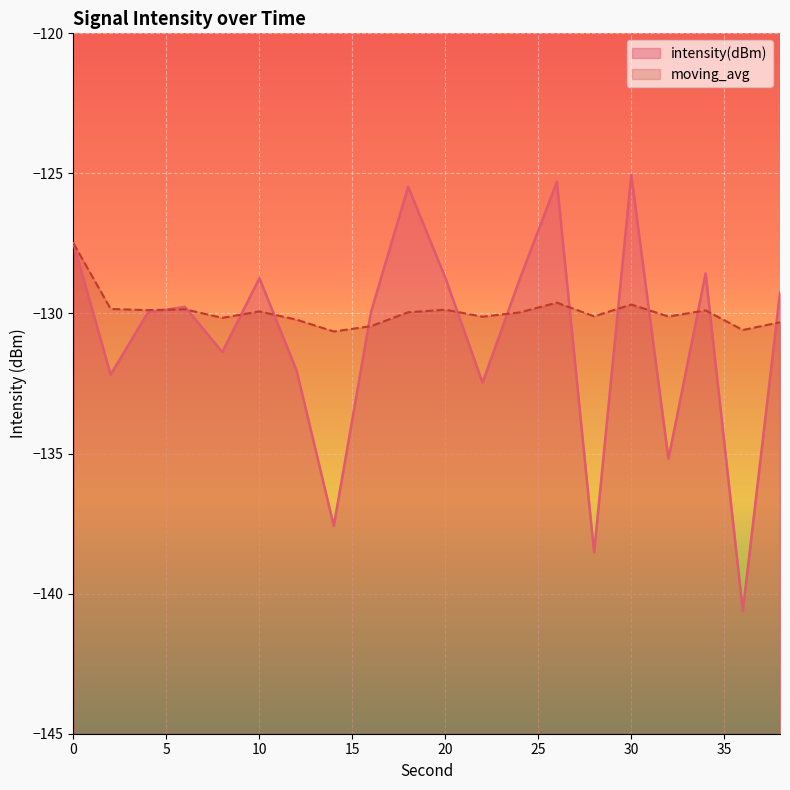

Which category has the lowest value across all series?

36